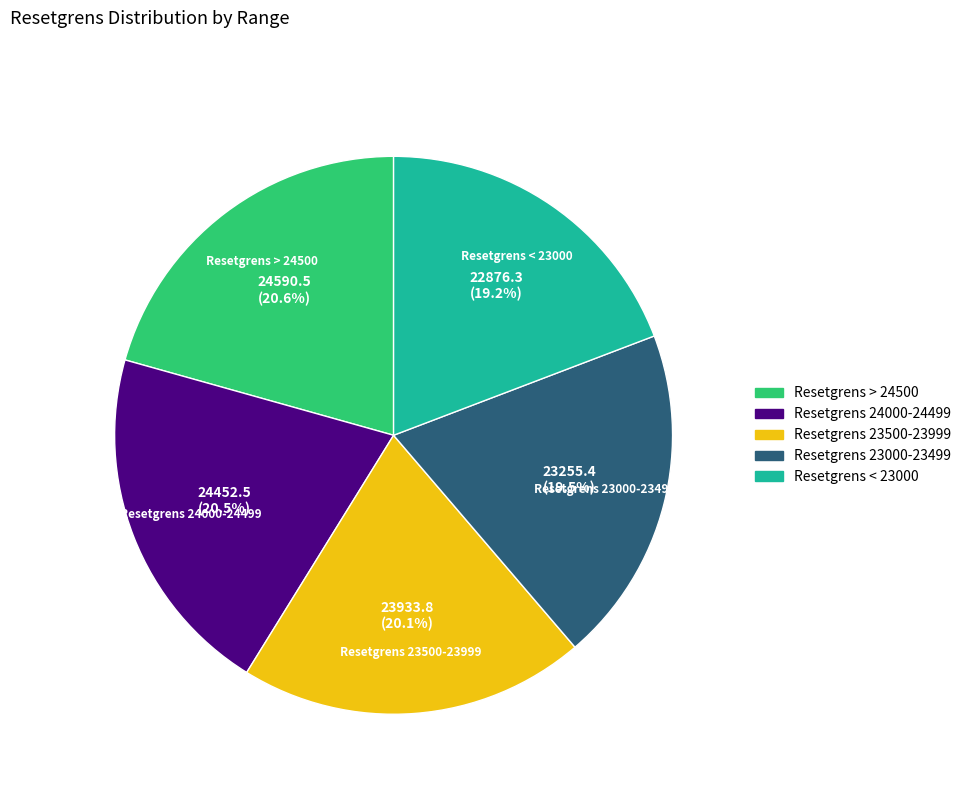

Which has a higher value, Resetgrens < 23000 or Resetgrens 23500-23999?

Resetgrens 23500-23999